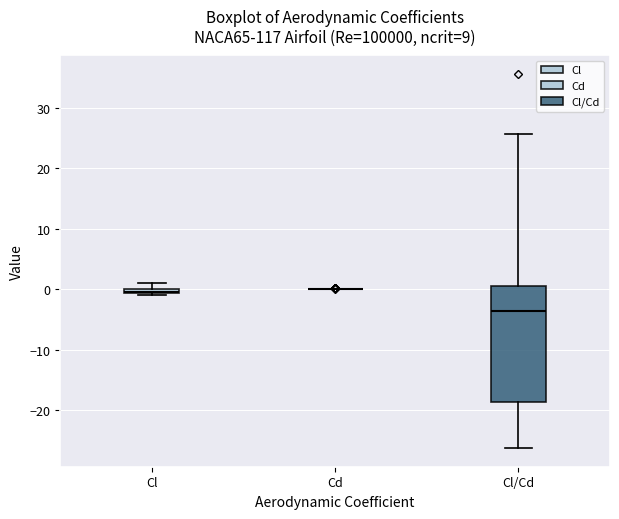

Where does the median line of the box for Cl/Cd sit on the y-axis? The values are not printed on the chart, so give them approximately, as read against the axis.

-4